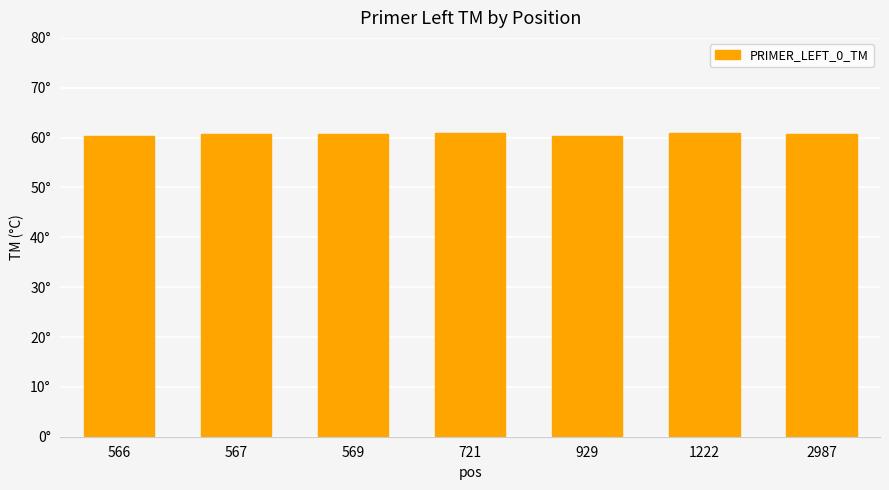

Which category has the lowest value across all series?

566